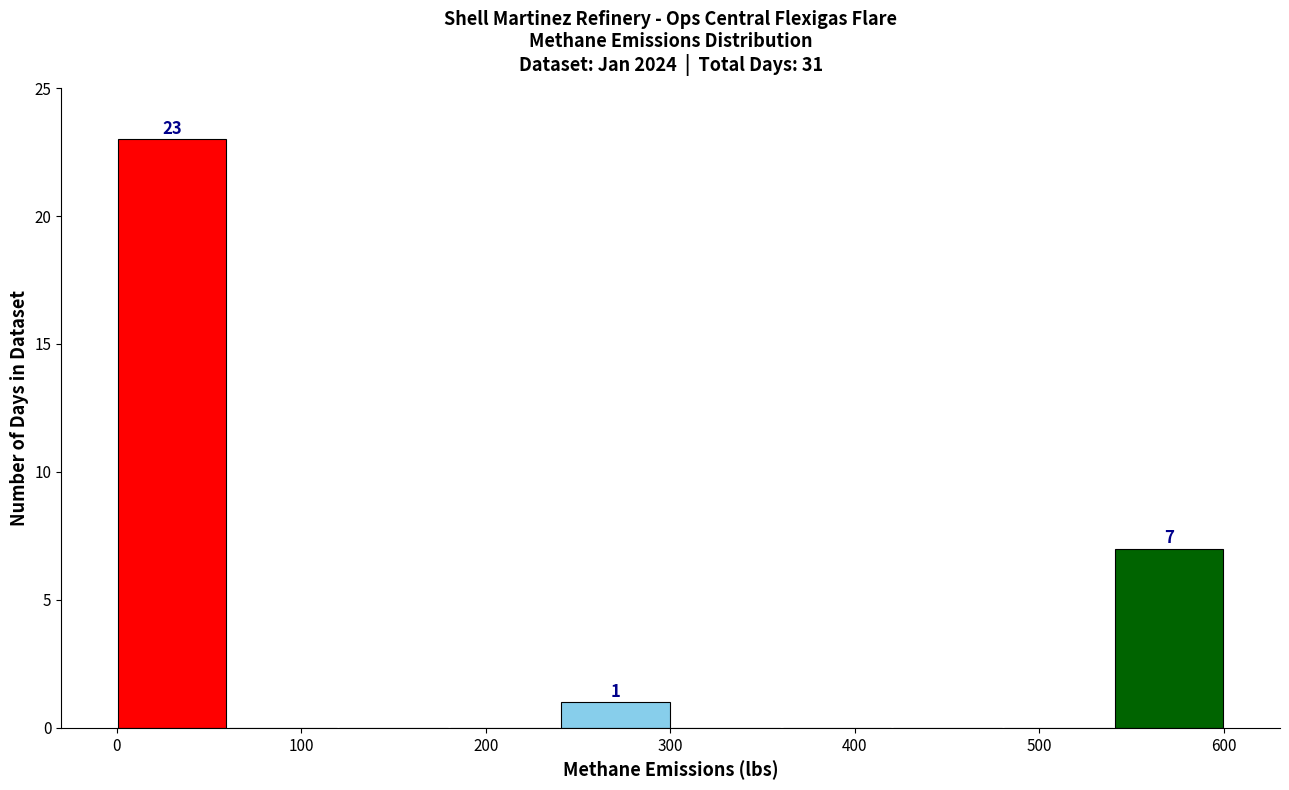

Which range on the x-axis has the tallest bar?

0 to 60